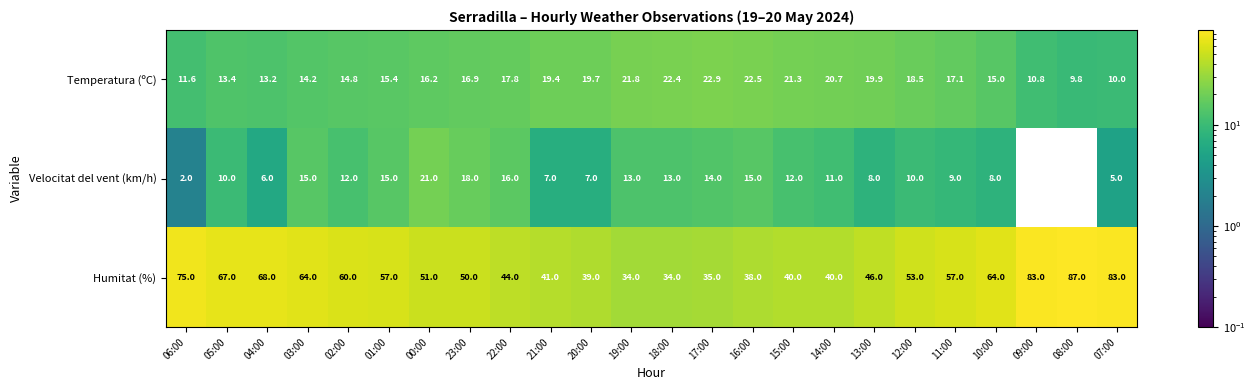

How many data points in Velocitat del vent (km/h) are less than 11?

12